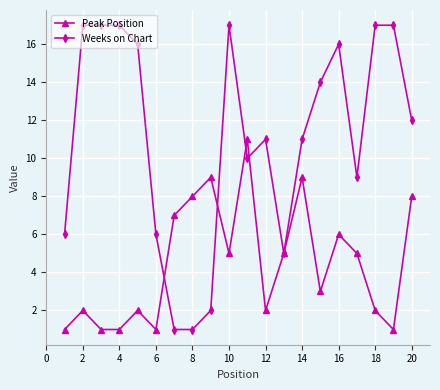

What is the greatest value displayed?

17